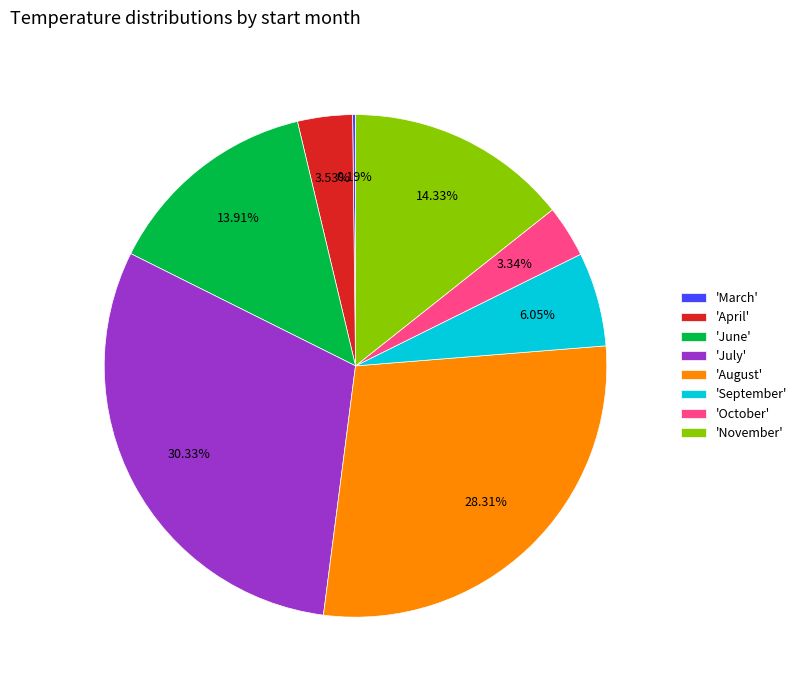

Which category has the biggest portion of the pie?

'July'